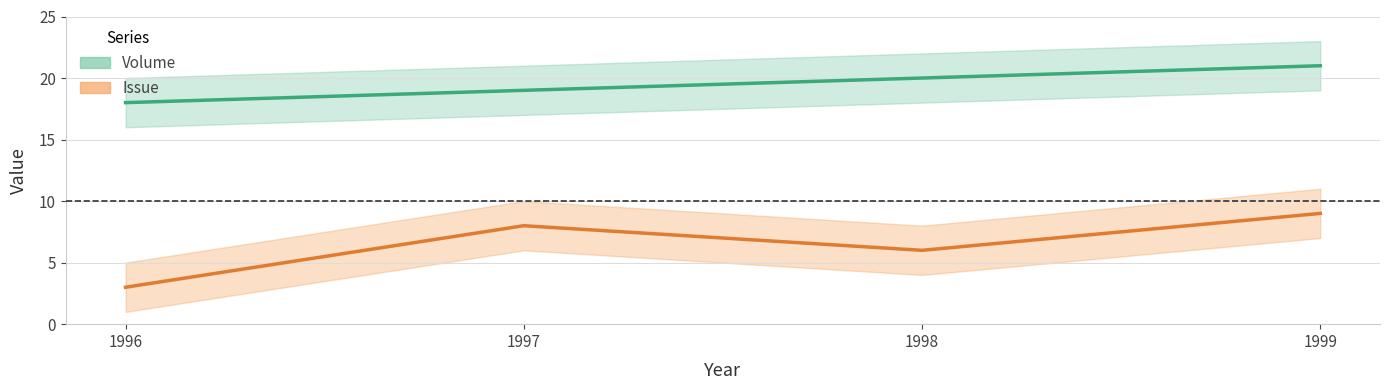

What is the minimum value for Issue?

3